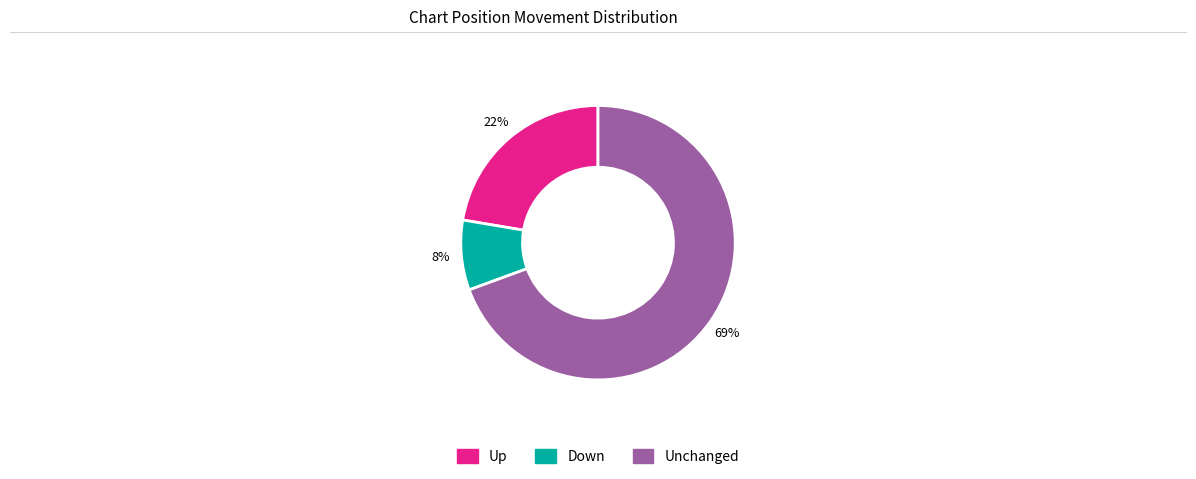

Is there a majority slice in this chart?

Yes